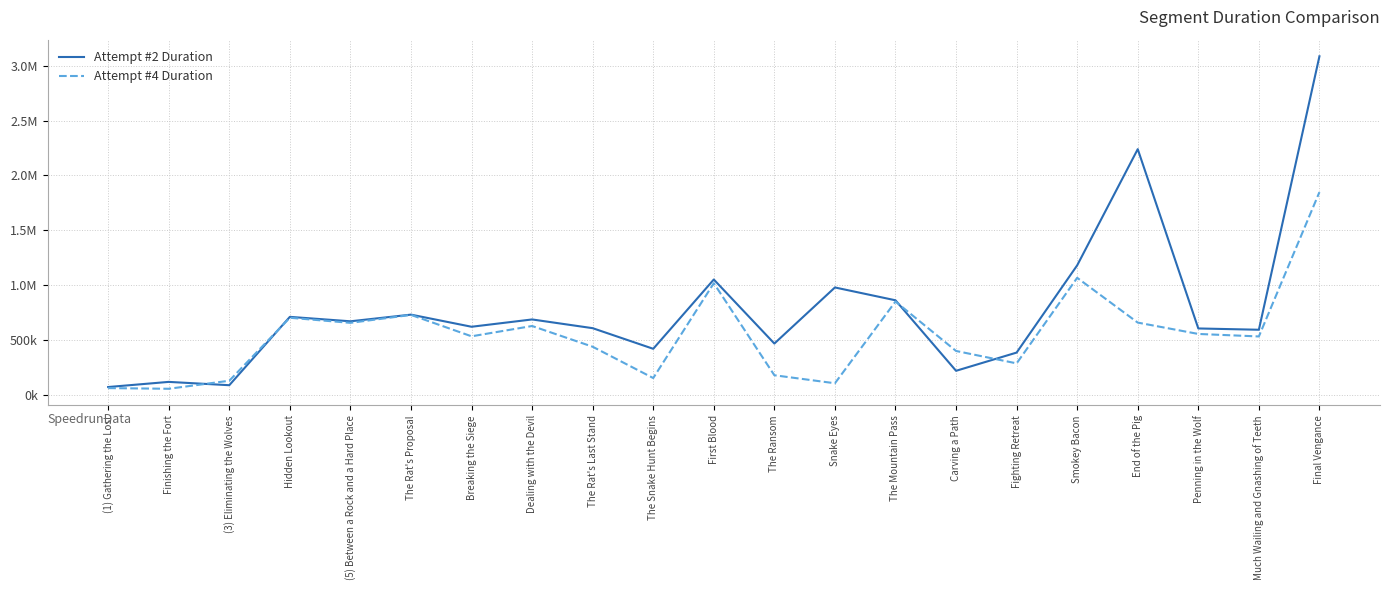

Does the chart display data point markers on the line(s)?

No